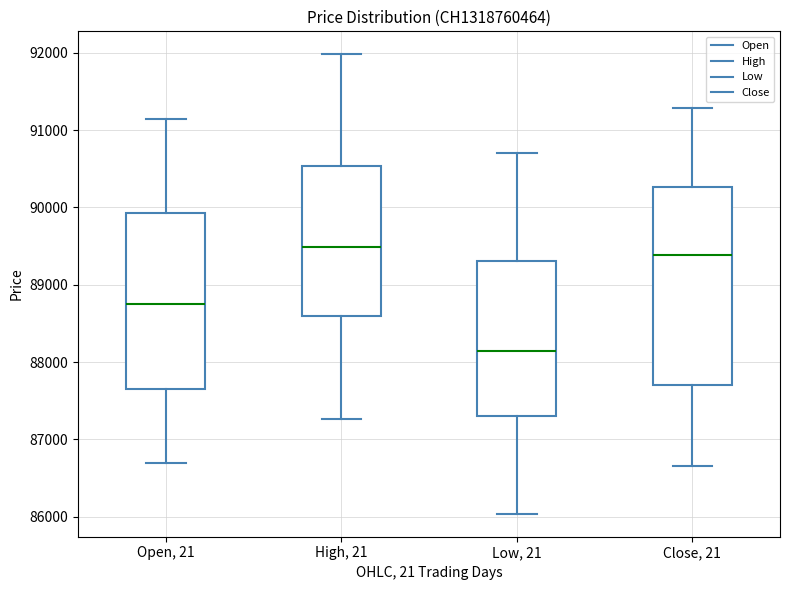

Which box is the tallest, from its lower edge to its upper edge?

Close, 21